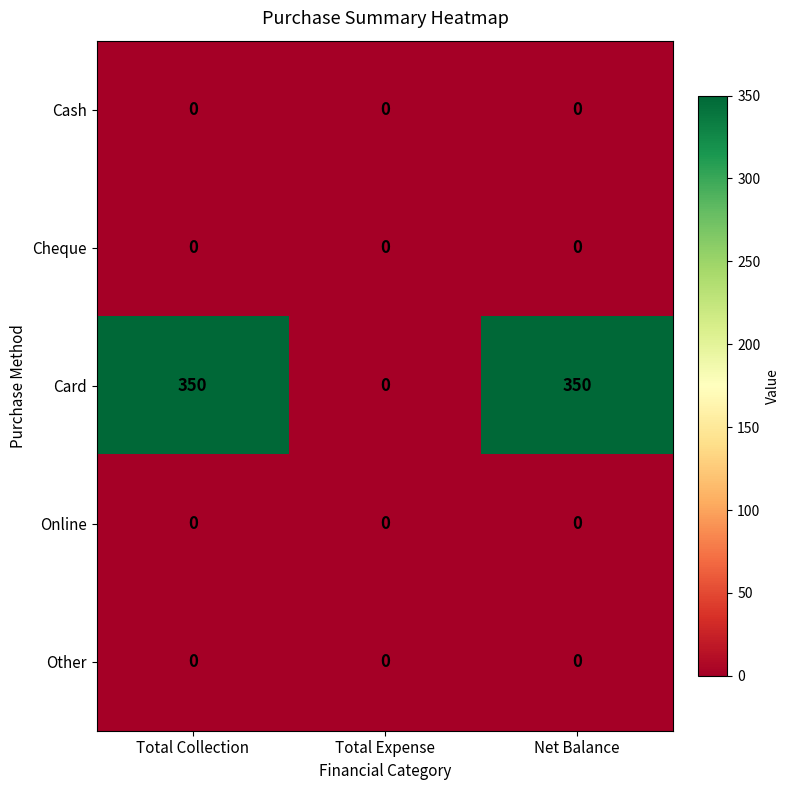

What is the greatest value displayed?

350